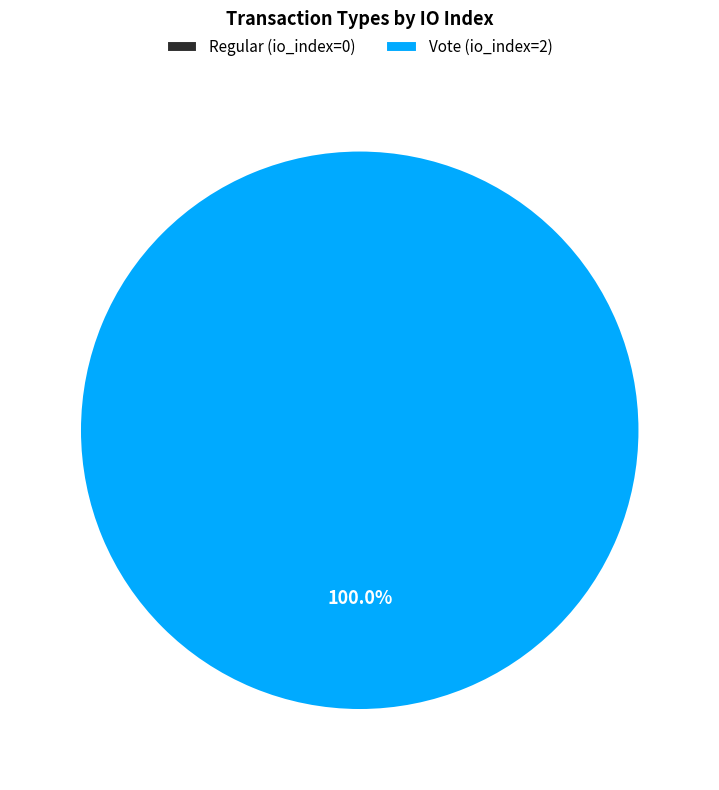

Count the number of slices in the pie.

2